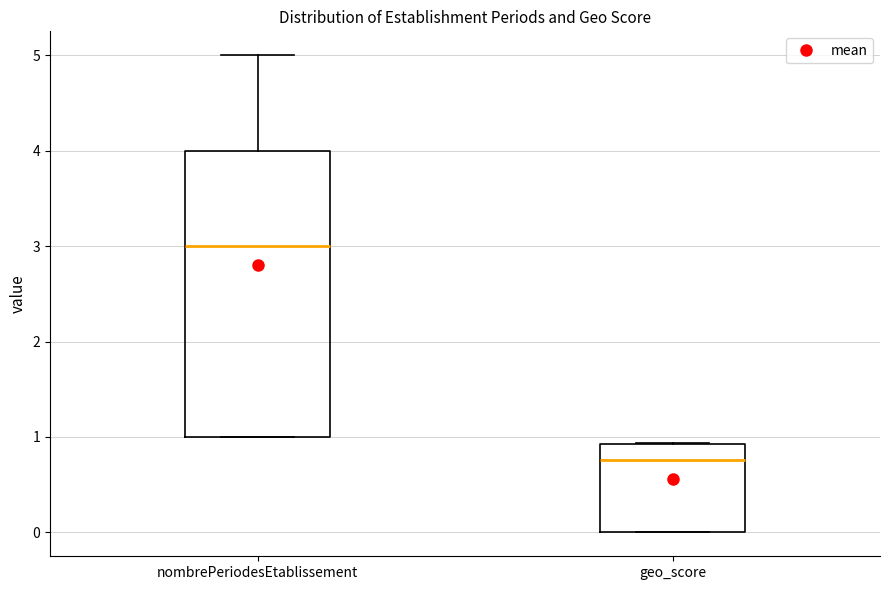

Reading left to right, read every box against the y-axis: the position of its median line, the range the box covers, and the ends of its whiskers. The values are not printed on the chart, so give them approximately, as read against the axis.

nombrePeriodesEtablissement: median 3.0, box 1.0 to 4.0, whiskers 1.0 to 5.0
geo_score: median 0.8, box 0.0 to 0.9, whiskers 0.0 to 0.9